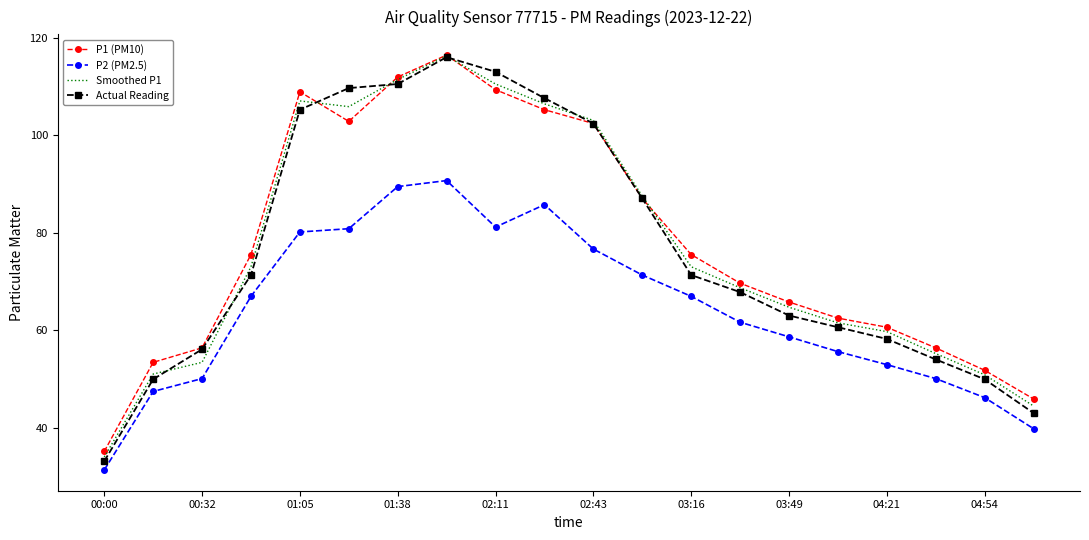

True or false: P2 (PM2.5) and Smoothed P1 cross at least once.

False